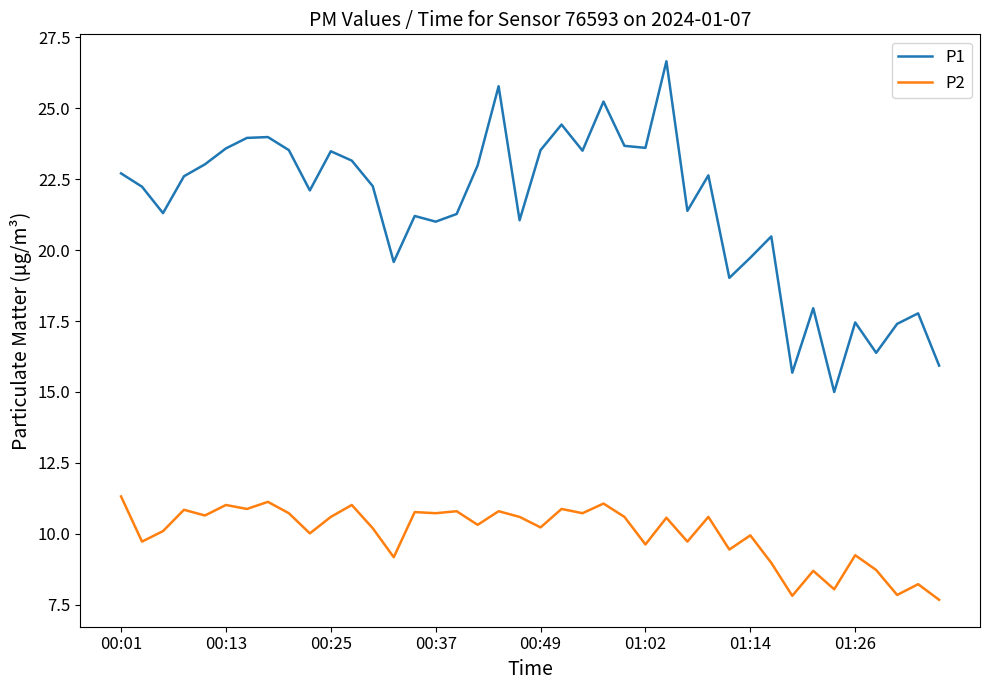

What is the smallest value displayed?

7.7